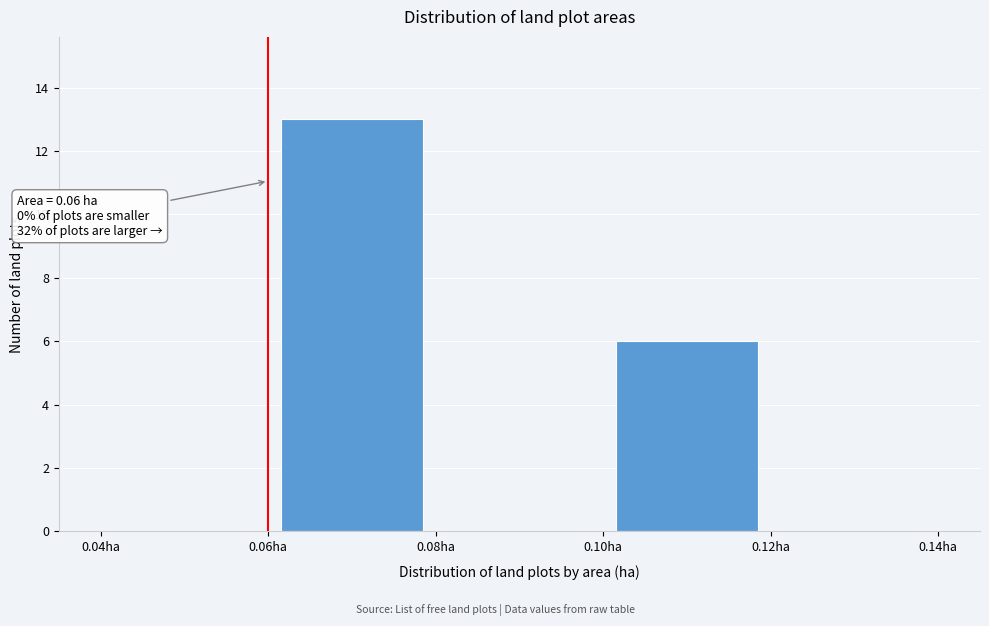

Over which range of the x-axis is the bar tallest?

0.06 to 0.08